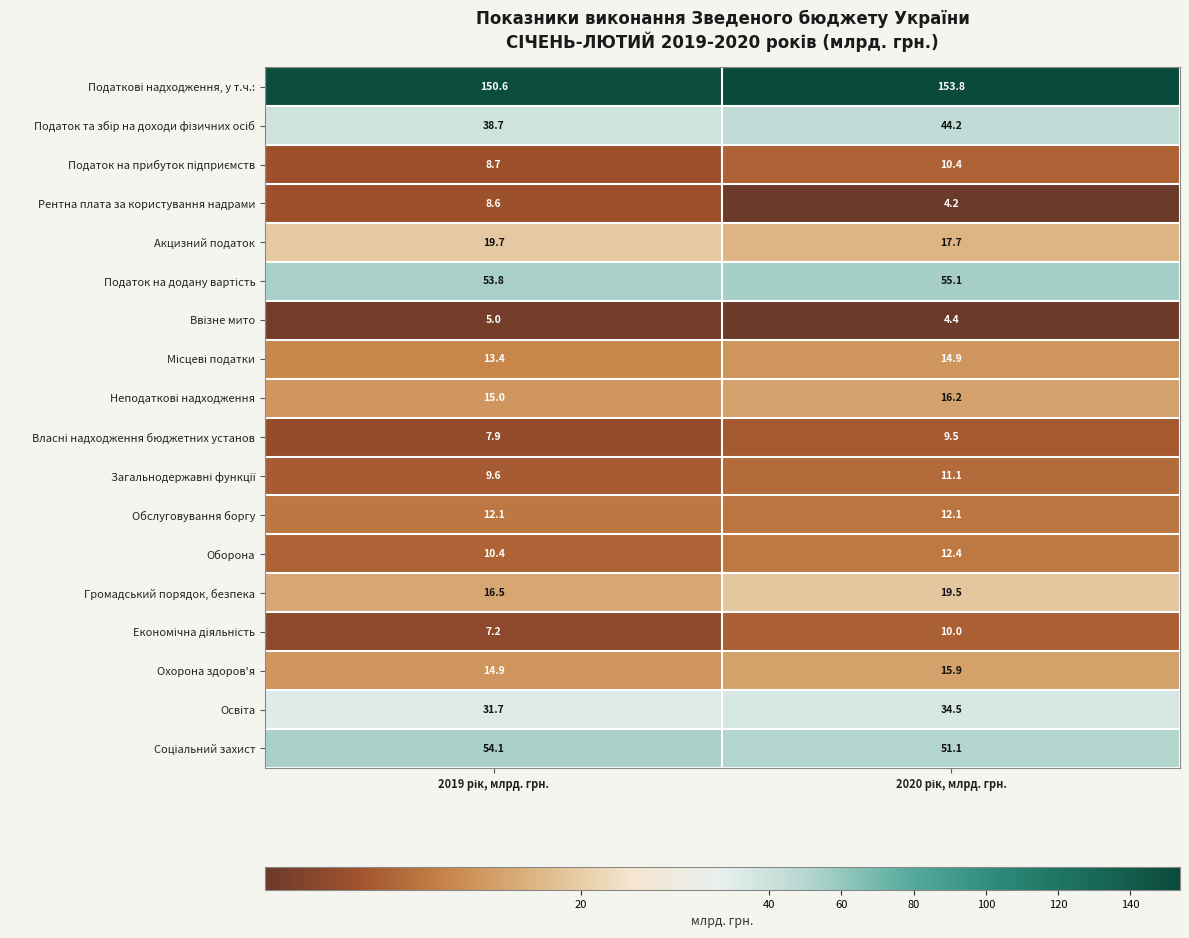

What is the smallest value displayed?

4.2